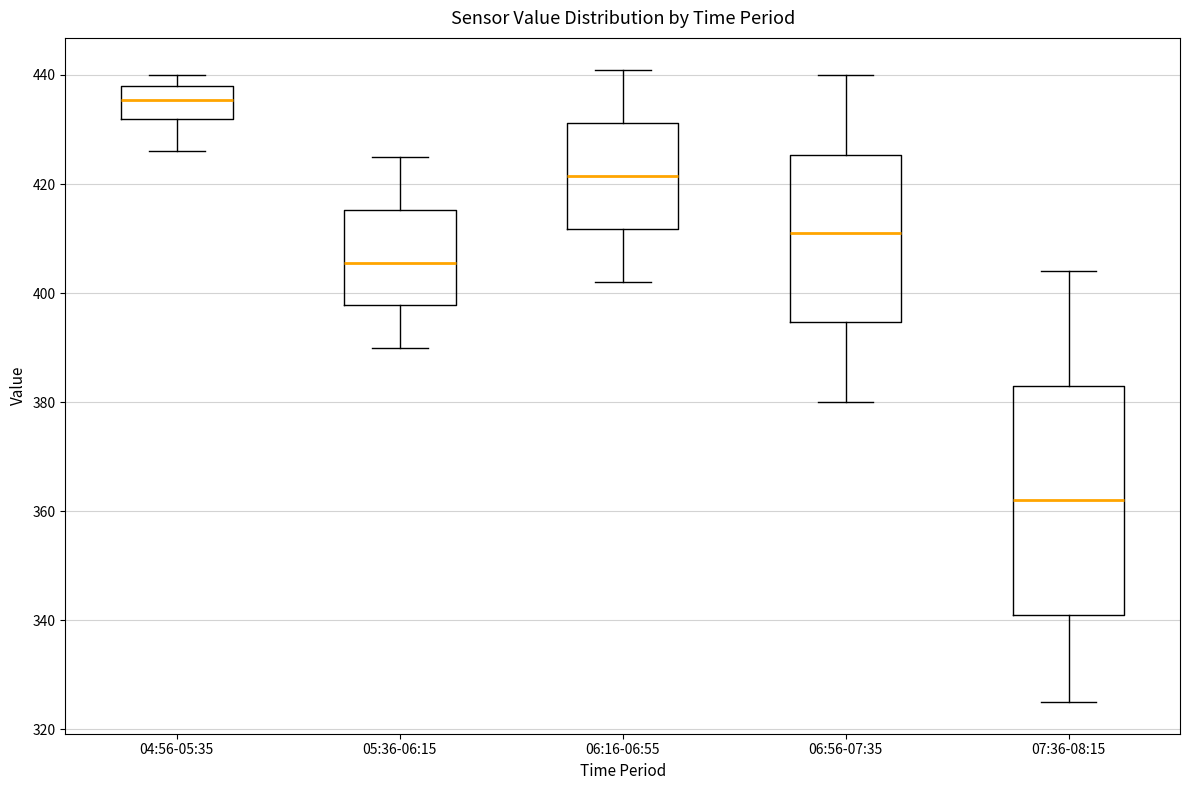

Where is the lower edge of the box for 06:56-07:35 on the y-axis? The values are not printed on the chart, so give them approximately, as read against the axis.

394